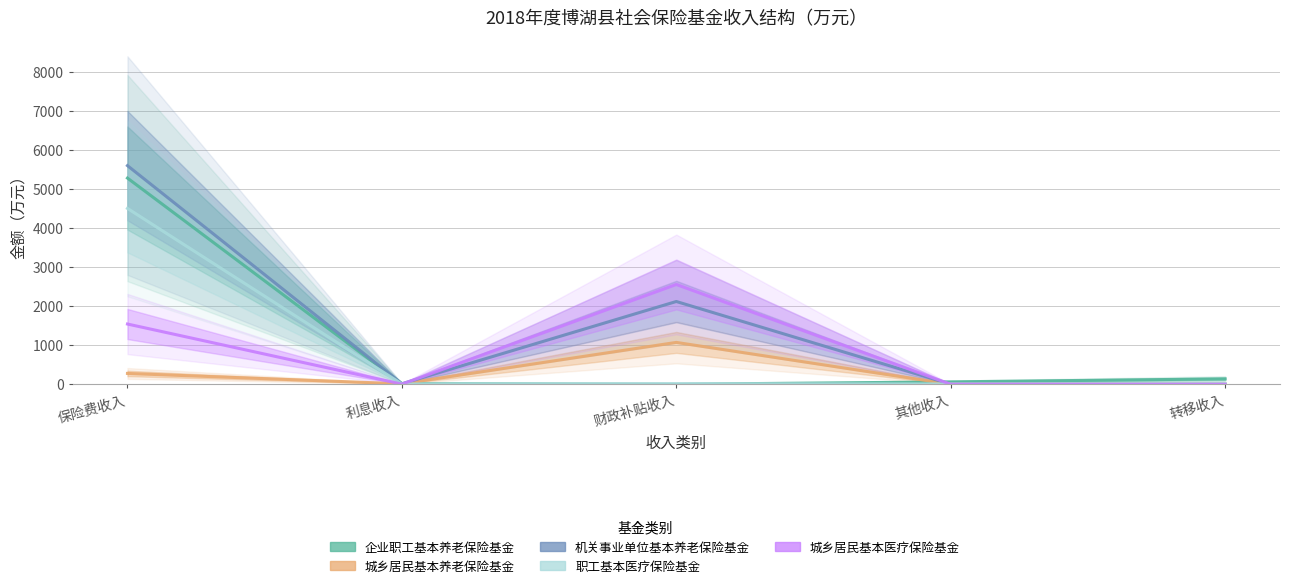

How many lines are shown in the chart?

5